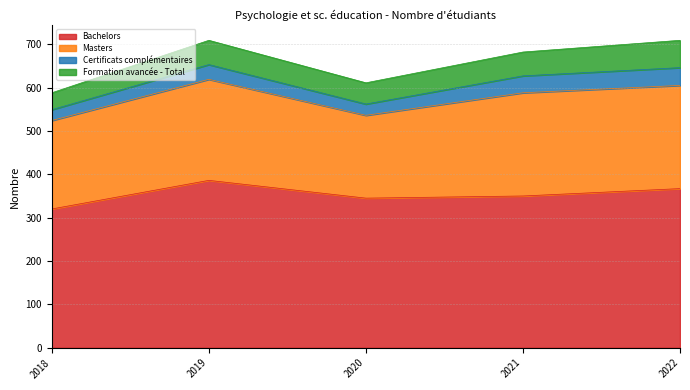

What is the difference between the maximum and second lowest values in the Certificats complémentaires series?

15